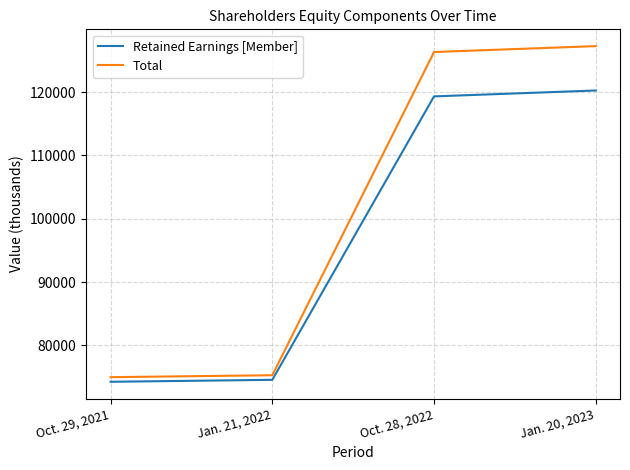

Which series has the largest total across all categories?

Total